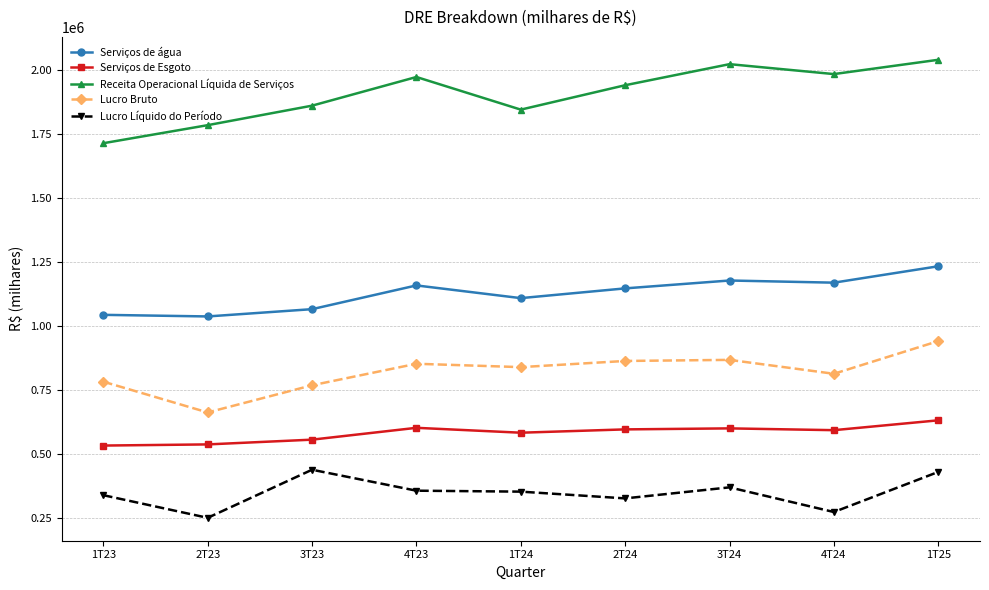

True or false: Serviços de Esgoto and Receita Operacional Líquida de Serviços cross at least once.

False